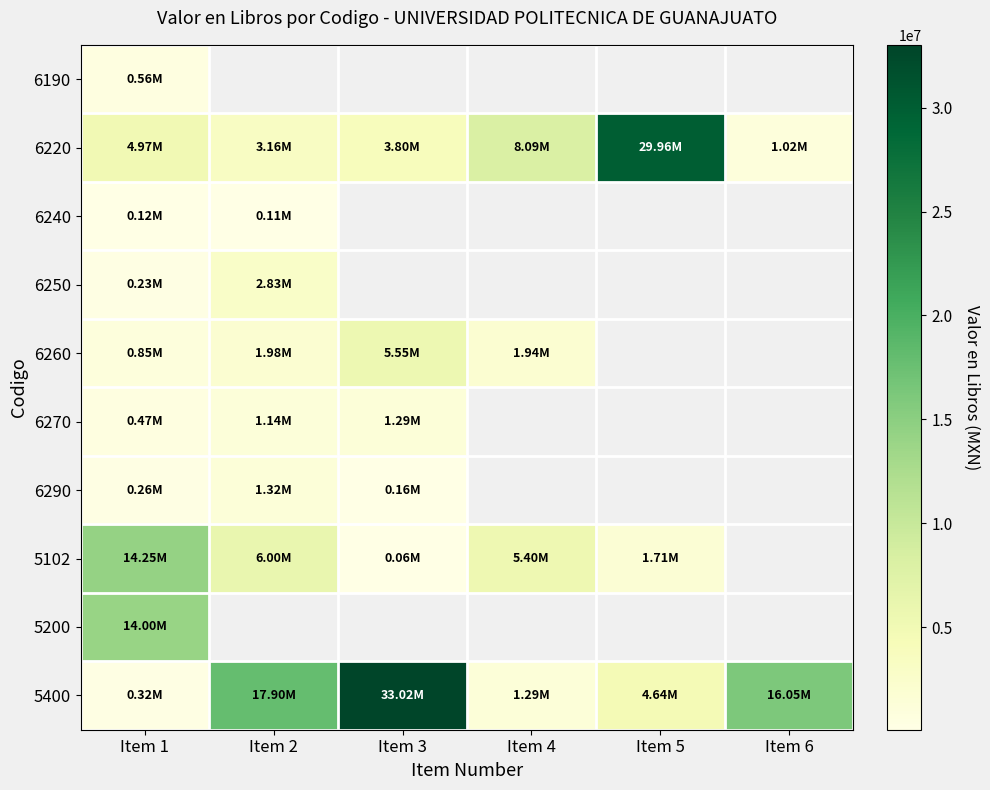

Which label corresponds to the smallest value in the chart?

Item 3